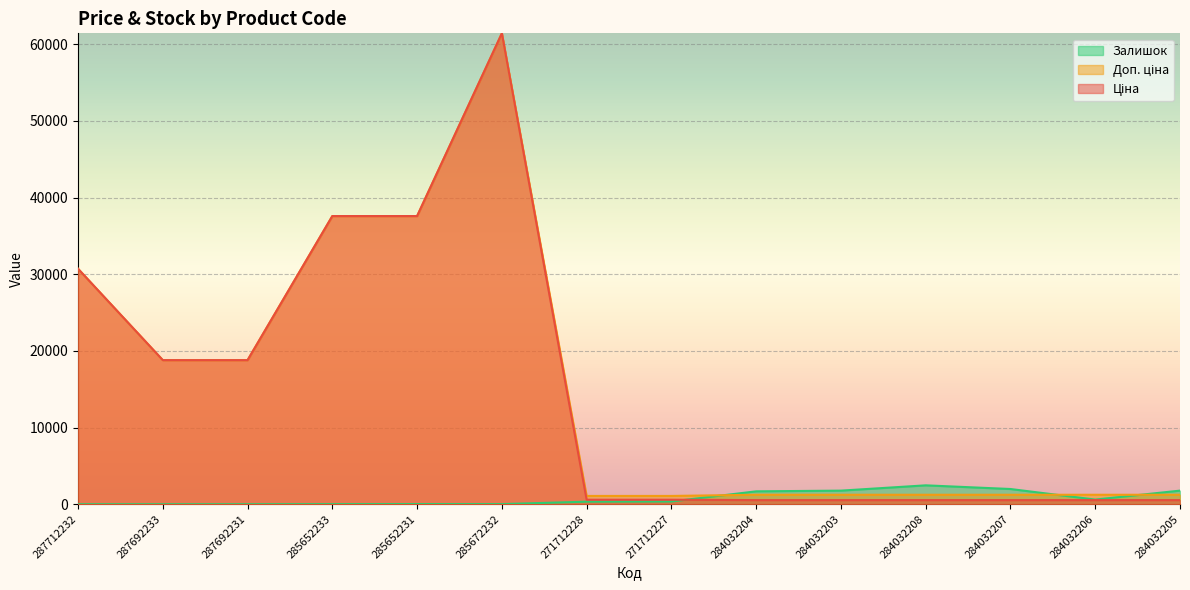

True or false: Ціна and Доп. ціна cross at least once.

False